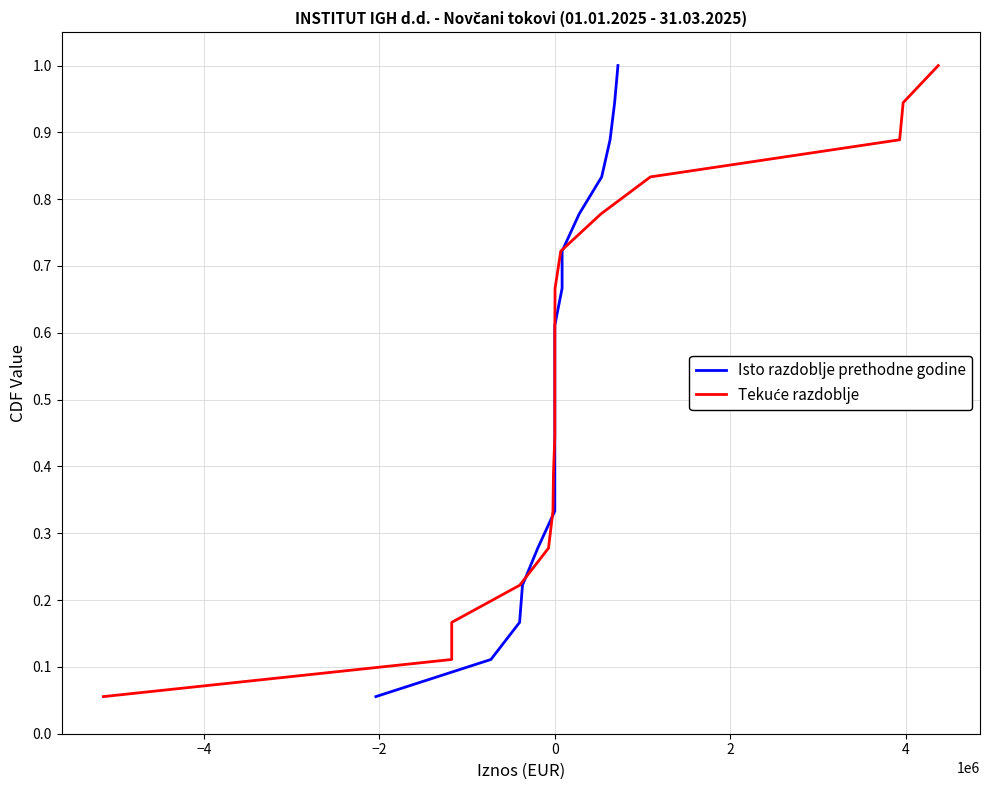

Does the chart display data point markers on the line(s)?

No